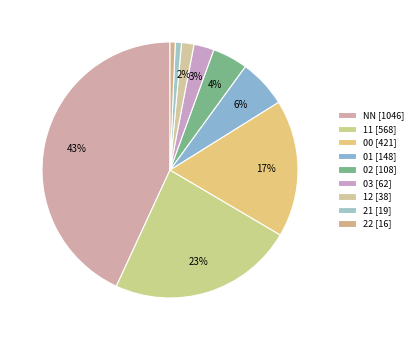

How many slices are in this pie chart?

9